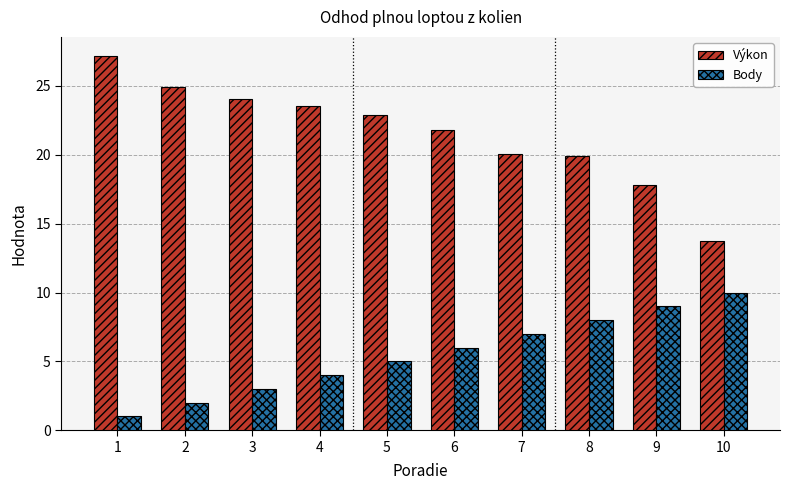

Is it true that Výkon equals 30.6 at 7?

False